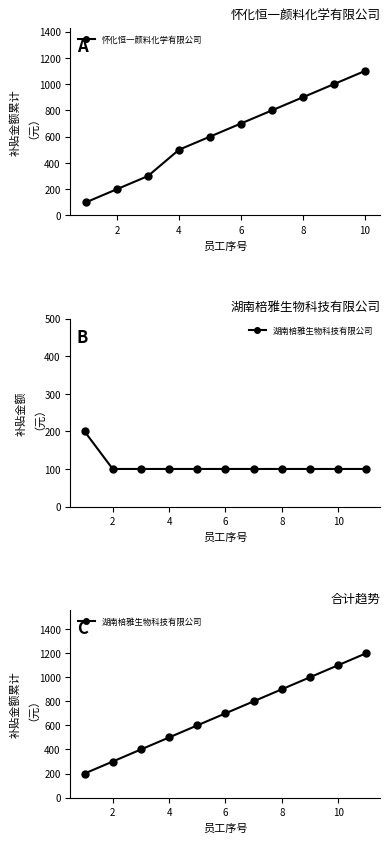

How many values exceed 100?

1